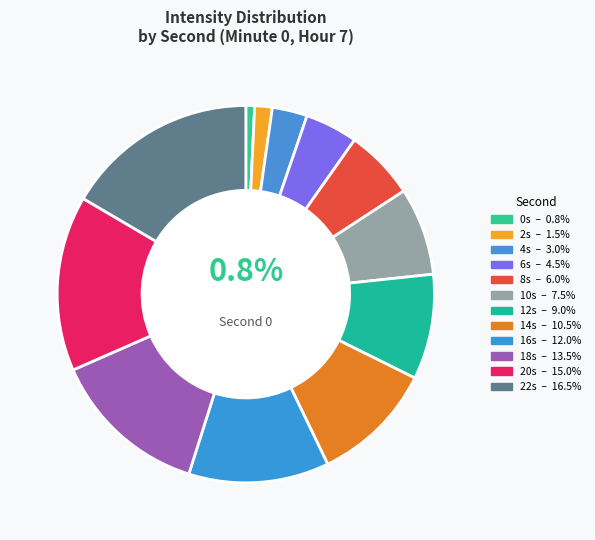

Count the number of slices in the pie.

12